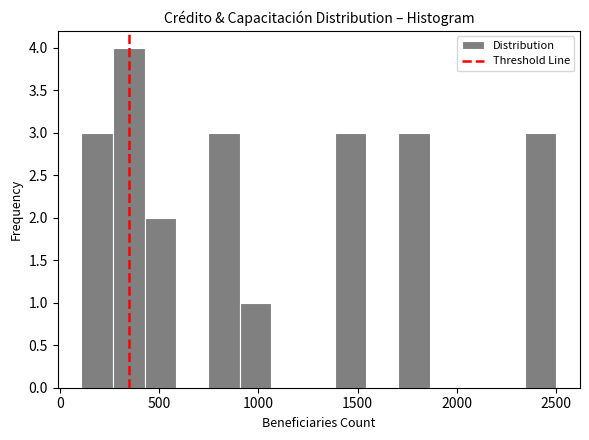

Read against the x-axis, roughly where is the centre of the tallest bar?

350